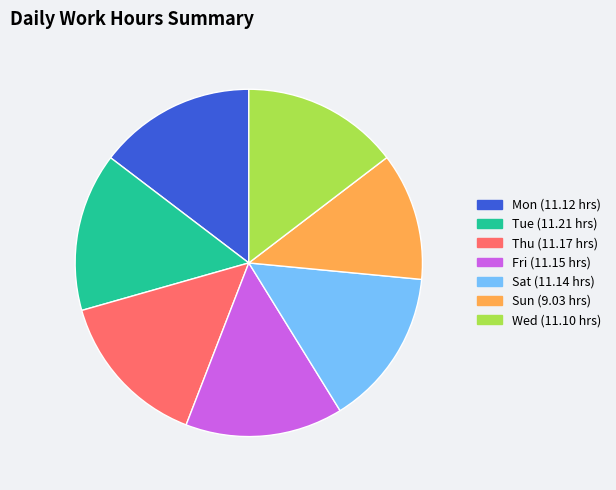

Which slice is the smallest?

Sun